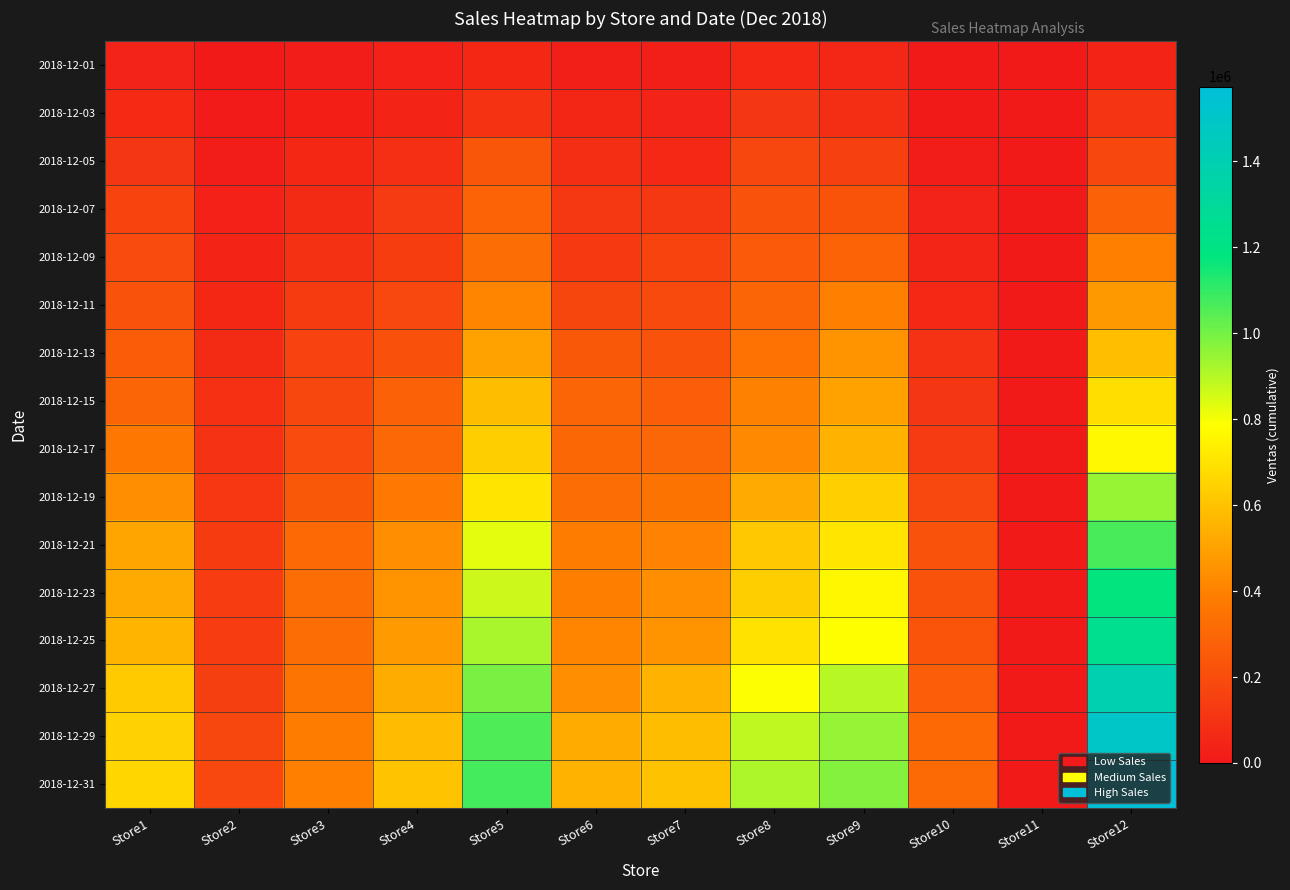

Reading right to left, transcribe all the data shown in this chart.

2018-12-01: Store12=44622.0	Store11=0.0	Store10=1230.0	Store9=52675.0	Store8=61698.0	Store7=21660.0	Store6=20350.0	Store5=57596.0	Store4=31498.0	Store3=12500.0	Store2=700.0	Store1=37577.0
2018-12-03: Store12=107152.0	Store11=0.0	Store10=5005.0	Store9=82940.0	Store8=112477.0	Store7=38583.0	Store6=49904.0	Store5=103929.0	Store4=44974.0	Store3=25000.0	Store2=8160.0	Store1=66633.0
2018-12-05: Store12=178702.0	Store11=0.0	Store10=14673.0	Store9=151207.0	Store8=178015.0	Store7=64213.0	Store6=81554.0	Store5=234339.0	Store4=84779.0	Store3=57182.0	Store2=16220.0	Store1=111129.0
2018-12-07: Store12=277594.0	Store11=0.0	Store10=37513.0	Store9=226007.0	Store8=219262.0	Store7=115405.0	Store6=115428.0	Store5=286313.0	Store4=127622.2	Store3=72542.0	Store2=33208.0	Store1=164881.5
2018-12-09: Store12=399421.0	Store11=0.0	Store10=46913.0	Store9=286048.0	Store8=251691.0	Store7=166222.0	Store6=124528.0	Store5=330180.0	Store4=141214.5	Store3=92292.0	Store2=45008.0	Store1=191861.5
2018-12-11: Store12=474220.0	Store11=0.0	Store10=61963.0	Store9=397065.0	Store8=294261.0	Store7=189562.0	Store6=169275.0	Store5=410073.0	Store4=181891.3	Store3=132059.0	Store2=58111.0	Store1=218801.5
2018-12-13: Store12=589266.0	Store11=0.0	Store10=95749.0	Store9=455271.0	Store8=343983.0	Store7=221683.9	Store6=245315.0	Store5=502985.0	Store4=217637.5	Store3=161139.0	Store2=72241.0	Store1=262608.5
2018-12-15: Store12=686041.0	Store11=0.0	Store10=113228.4	Store9=504096.0	Store8=399896.0	Store7=265757.4	Store6=293988.0	Store5=586154.0	Store4=284714.8	Store3=173989.0	Store2=91063.0	Store1=294370.5
2018-12-17: Store12=767716.0	Store11=0.0	Store10=127842.4	Store9=553036.0	Store8=426886.0	Store7=298225.4	Store6=302938.0	Store5=638382.5	Store4=305387.8	Store3=192689.0	Store2=97077.0	Store1=368005.5
2018-12-19: Store12=947339.0	Store11=0.0	Store10=182086.4	Store9=640596.0	Store8=526795.0	Store7=349465.4	Store6=327638.0	Store5=704564.5	Store4=371003.8	Store3=244679.0	Store2=119598.0	Store1=440009.5
2018-12-21: Store12=1068753.0	Store11=0.0	Store10=220205.4	Store9=709160.0	Store8=620492.0	Store7=407517.4	Store6=382733.0	Store5=827493.5	Store4=443696.1	Store3=308481.0	Store2=133518.0	Store1=510800.5
2018-12-23: Store12=1175665.0	Store11=0.0	Store10=222375.4	Store9=763410.0	Store8=637582.0	Store7=439685.4	Store6=391853.0	Store5=865933.3	Store4=460696.1	Store3=324421.0	Store2=135398.0	Store1=528100.5
2018-12-25: Store12=1253710.0	Store11=0.0	Store10=227549.4	Store9=786355.0	Store8=699113.0	Store7=456265.4	Store6=412578.0	Store5=920123.3	Store4=477654.1	Store3=329671.0	Store2=137648.0	Store1=556919.5
2018-12-27: Store12=1394054.0	Store11=0.0	Store10=269406.4	Store9=898604.0	Store8=791289.0	Store7=552013.4	Store6=443231.0	Store5=991568.3	Store4=533951.5	Store3=353177.0	Store2=147174.0	Store1=628004.5
2018-12-29: Store12=1499404.0	Store11=0.0	Store10=307793.4	Store9=950044.0	Store8=885624.0	Store7=584228.4	Store6=530191.0	Store5=1058203.3	Store4=582035.3	Store3=381227.0	Store2=175340.0	Store1=649636.2
2018-12-31: Store12=1574064.0	Store11=0.0	Store10=312645.4	Store9=979174.0	Store8=913670.0	Store7=601798.4	Store6=551771.0	Store5=1073918.3	Store4=605615.3	Store3=395877.0	Store2=182005.0	Store1=661895.1